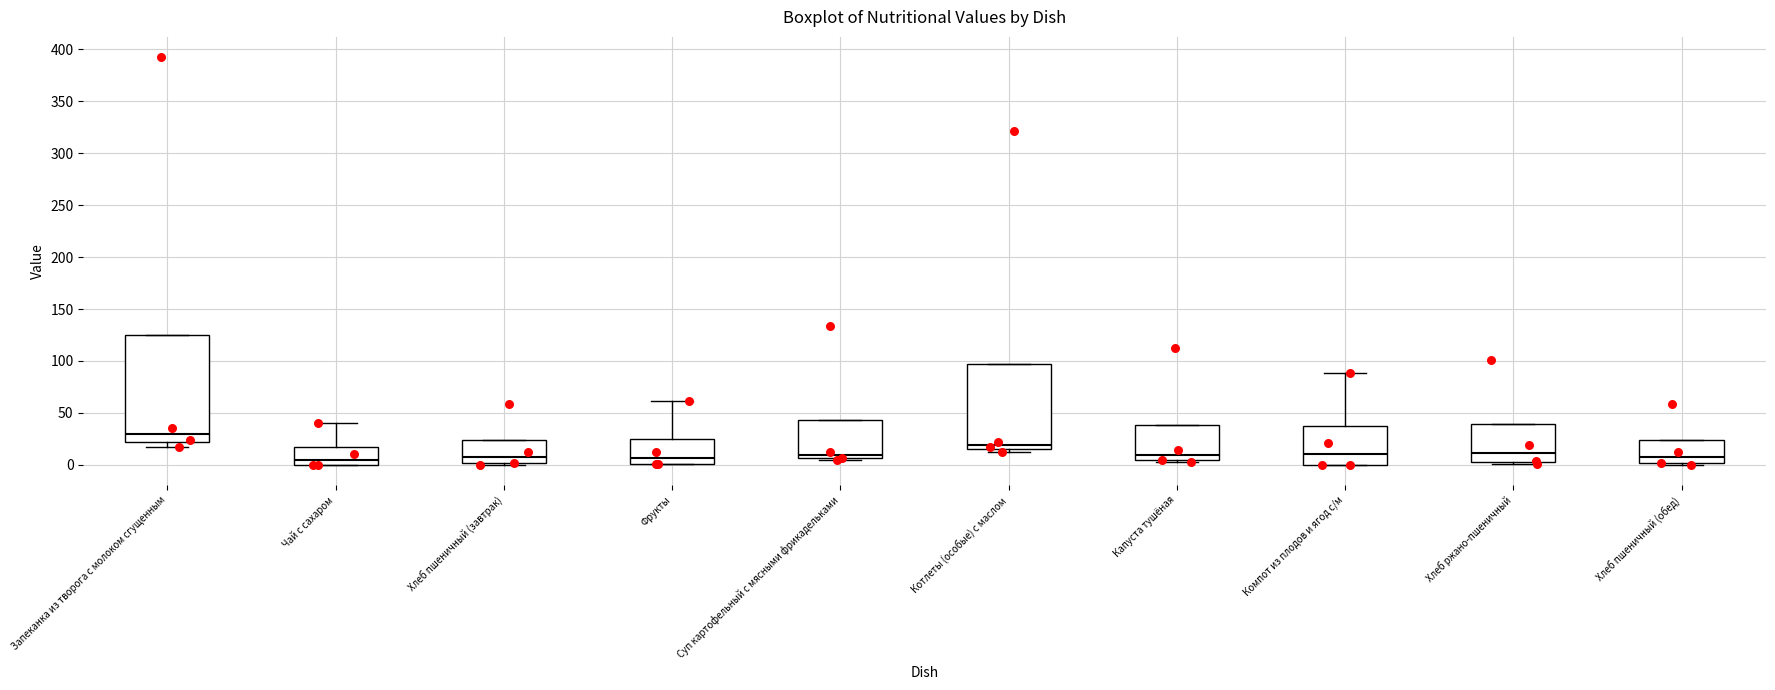

Where does the median line of the box for Суп картофельный с мясными фрикадельками sit on the y-axis? The values are not printed on the chart, so give them approximately, as read against the axis.

10